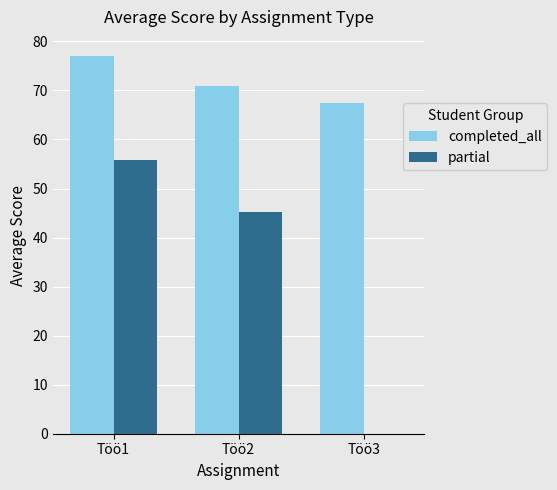

What is the sum of all completed_all values?

215.3